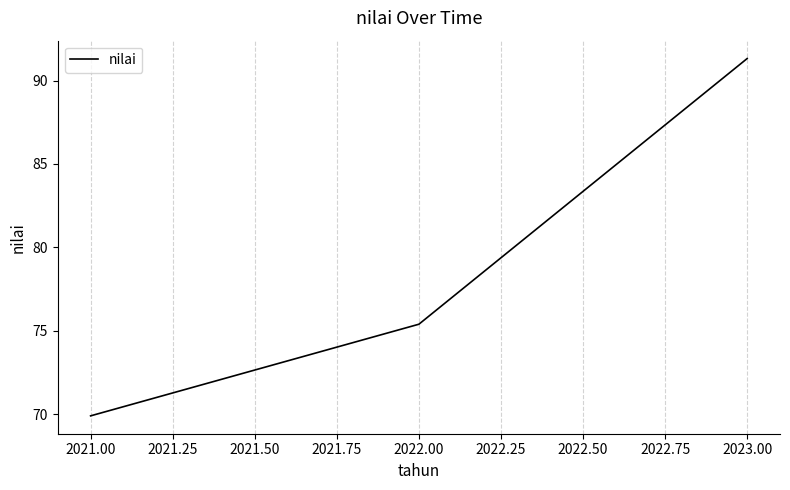

Is it true that the value at 2021.00 is 98.4?

False